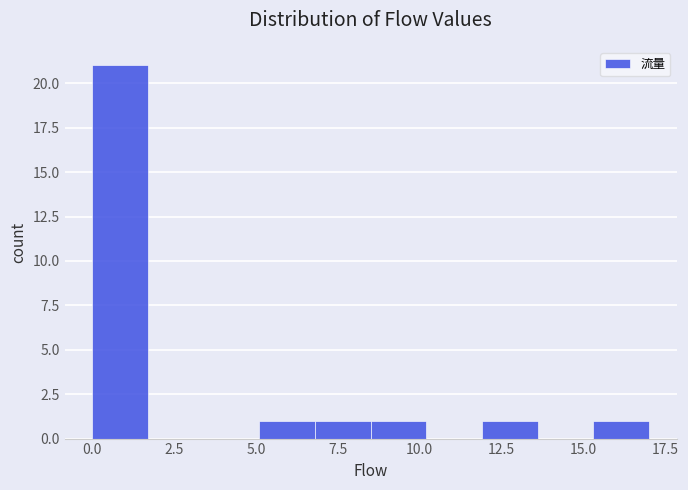

Around what value on the x-axis is the tallest bar? Give the approximate position of its centre, as read against the axis.

1.0